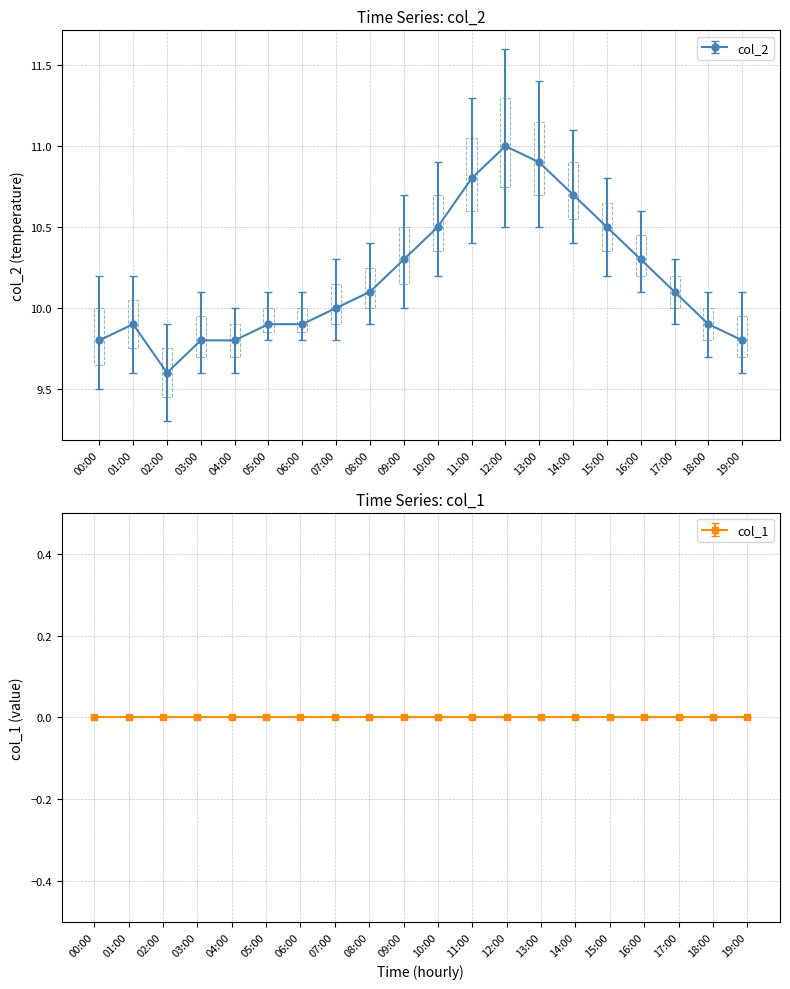

Where is the data nearest to the value 10?

07:00